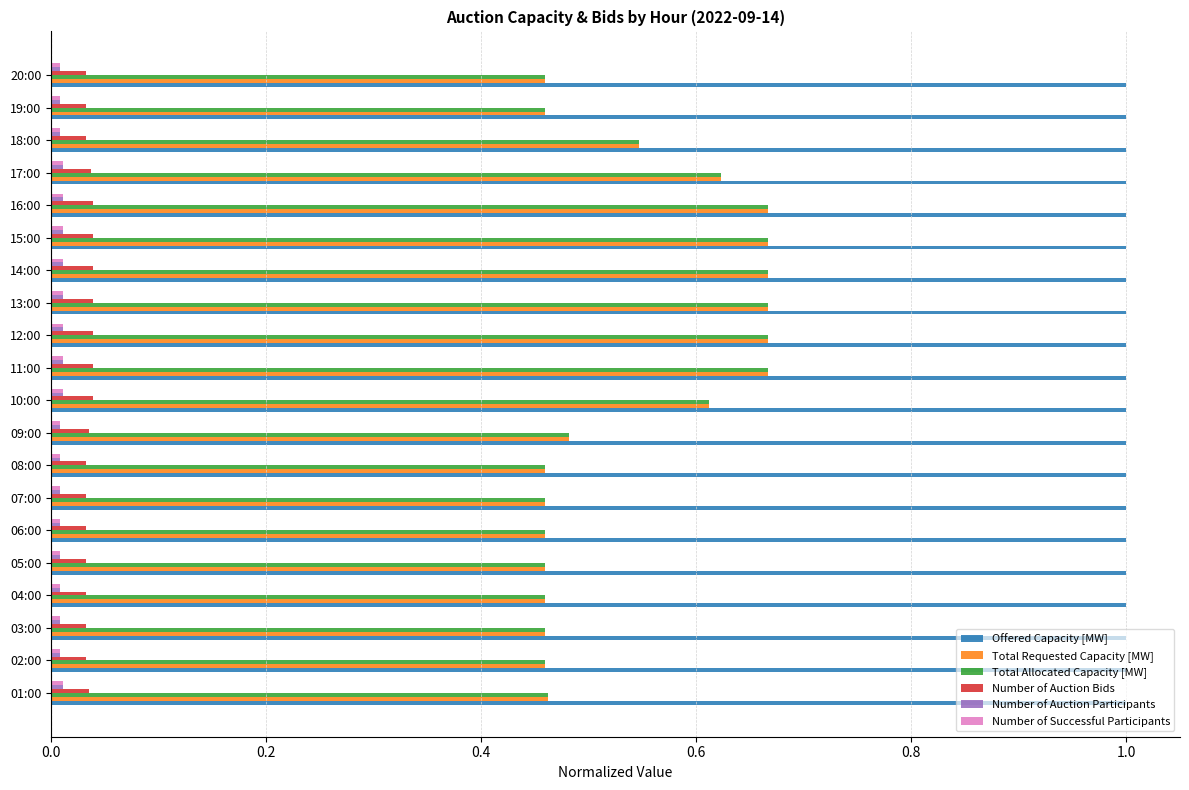

Is the value of Offered Capacity [MW] at 12:00 greater than the value of Number of Auction Bids at 11:00?

Yes